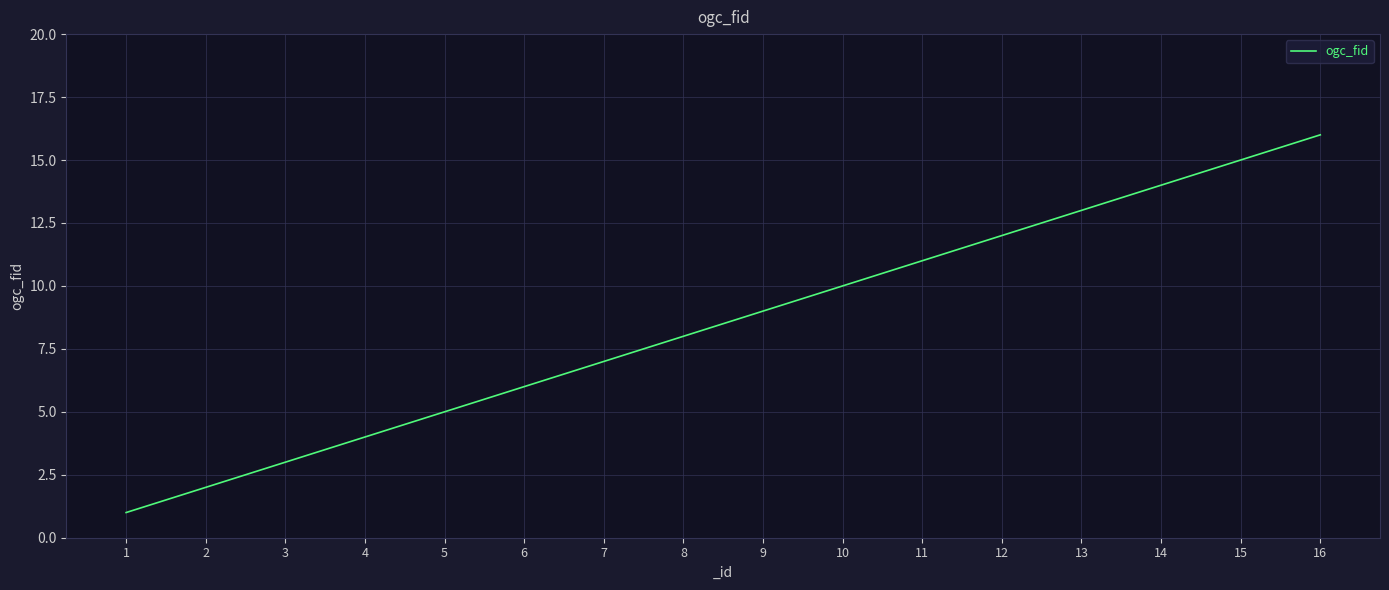

What is the change in value from 10 to 13?

+3